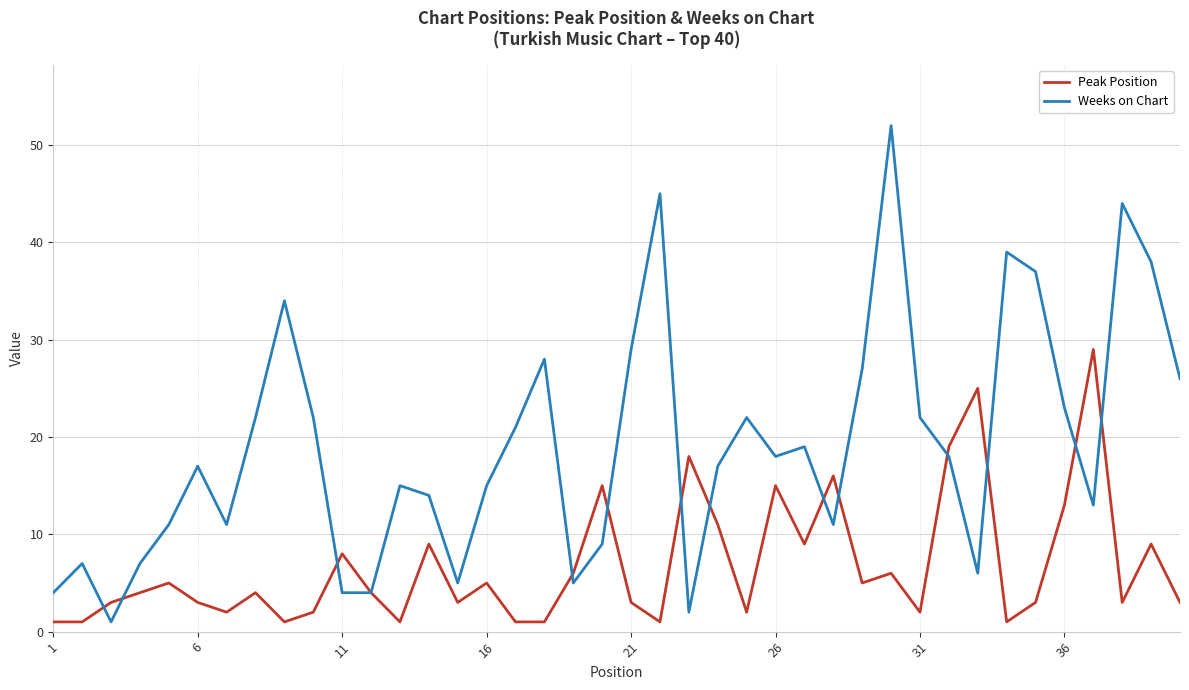

Which series has the largest total across all categories?

Weeks on Chart